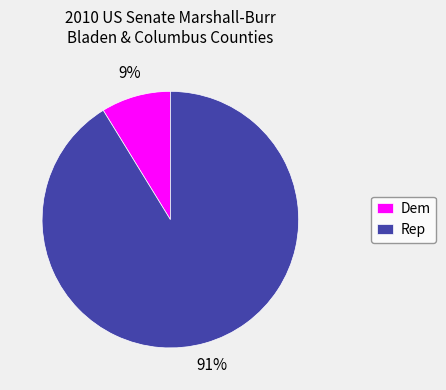

To the nearest percent, what is the difference between the Dem and Rep slice percentages?

82%